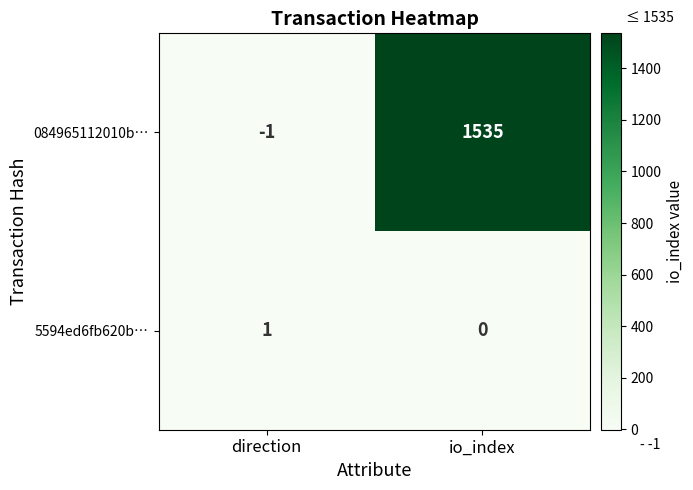

What is the difference between the 084965112010b… values at direction and io_index?

1536